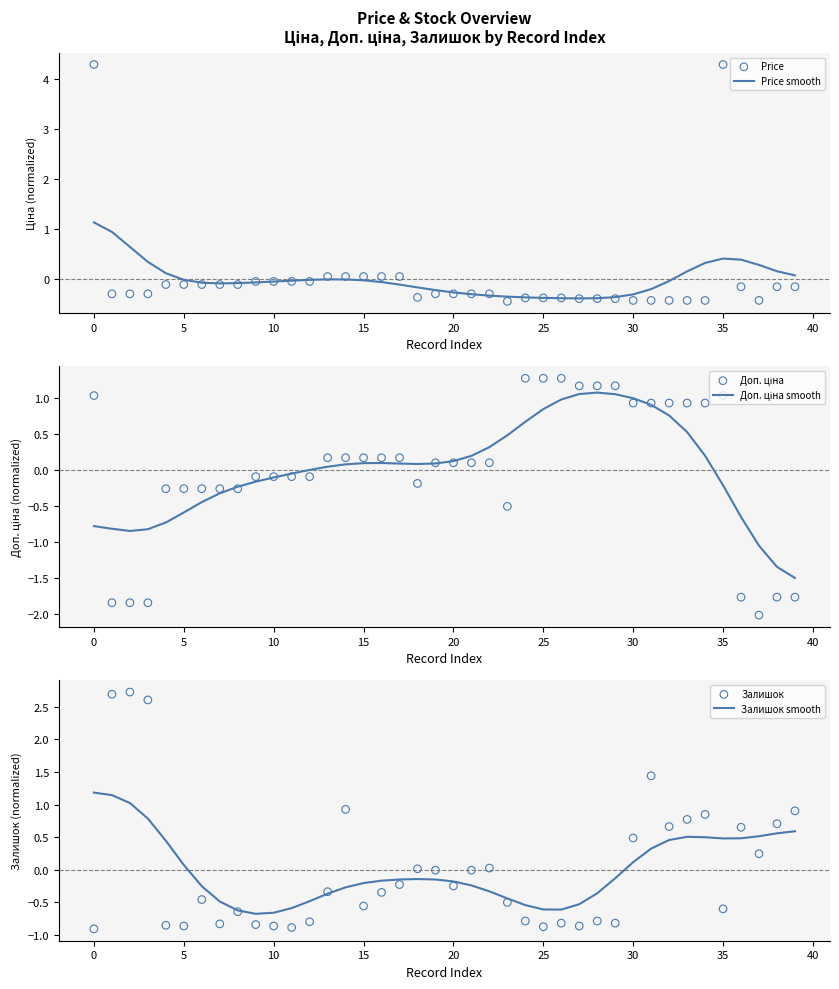

Which series has the largest Y range (max minus min)?

Price